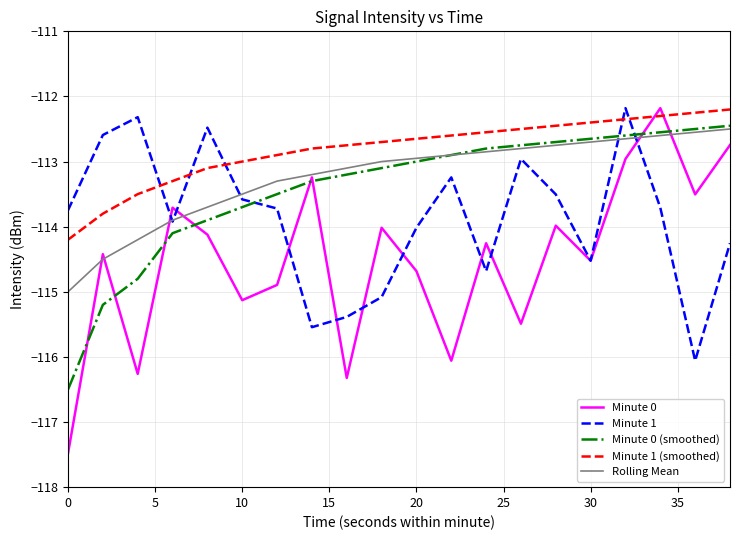

Which series has the largest total across all categories?

Minute 1 (smoothed)